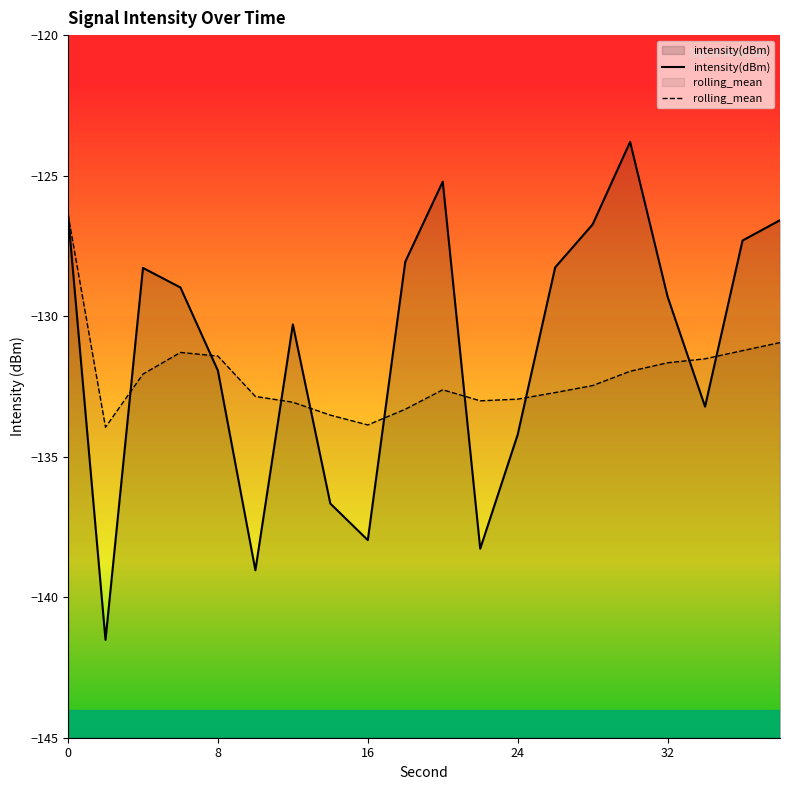

What are all the series names shown in the legend?

intensity(dBm), rolling_mean